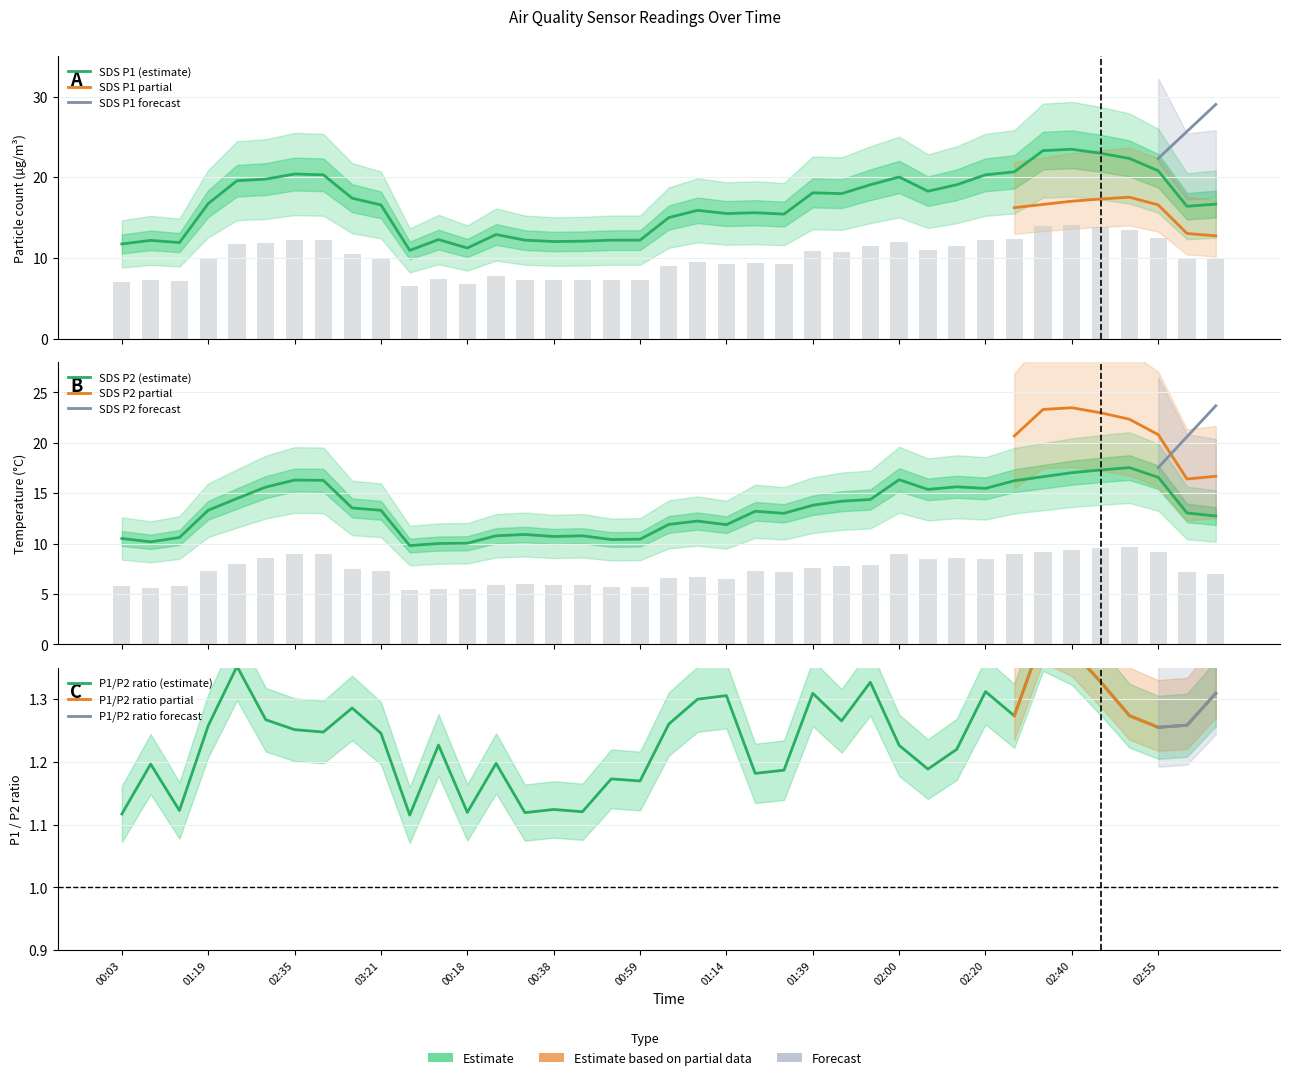

What is the approximate value of SDS_P2 at 00:18?

10.0